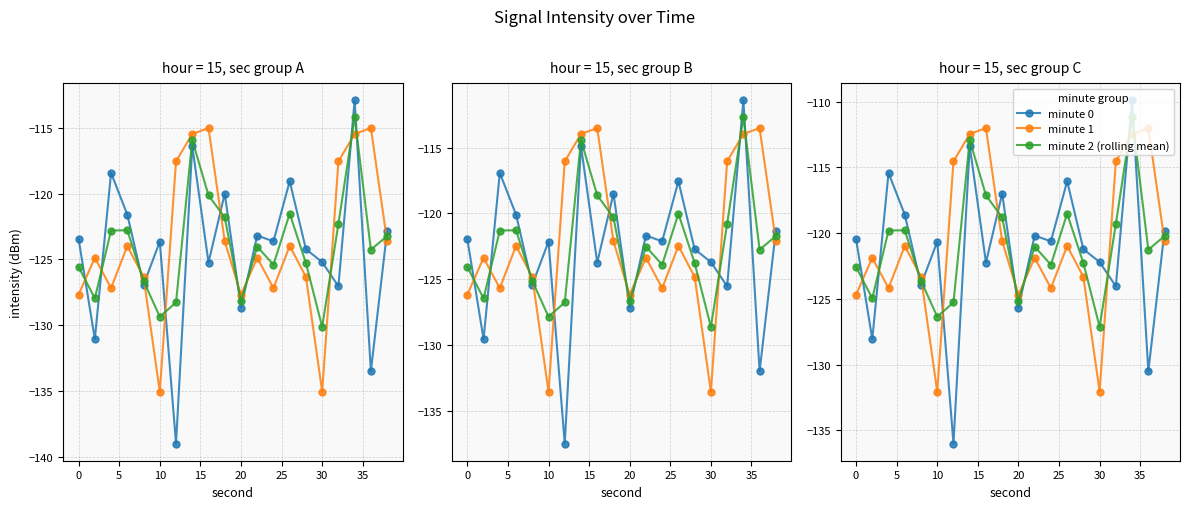

Does the chart display data point markers on the line(s)?

Yes